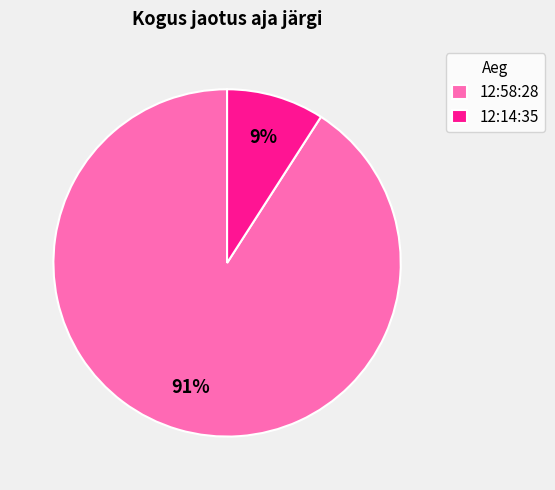

Is it true that 12:14:35 is 9% of the pie?

True